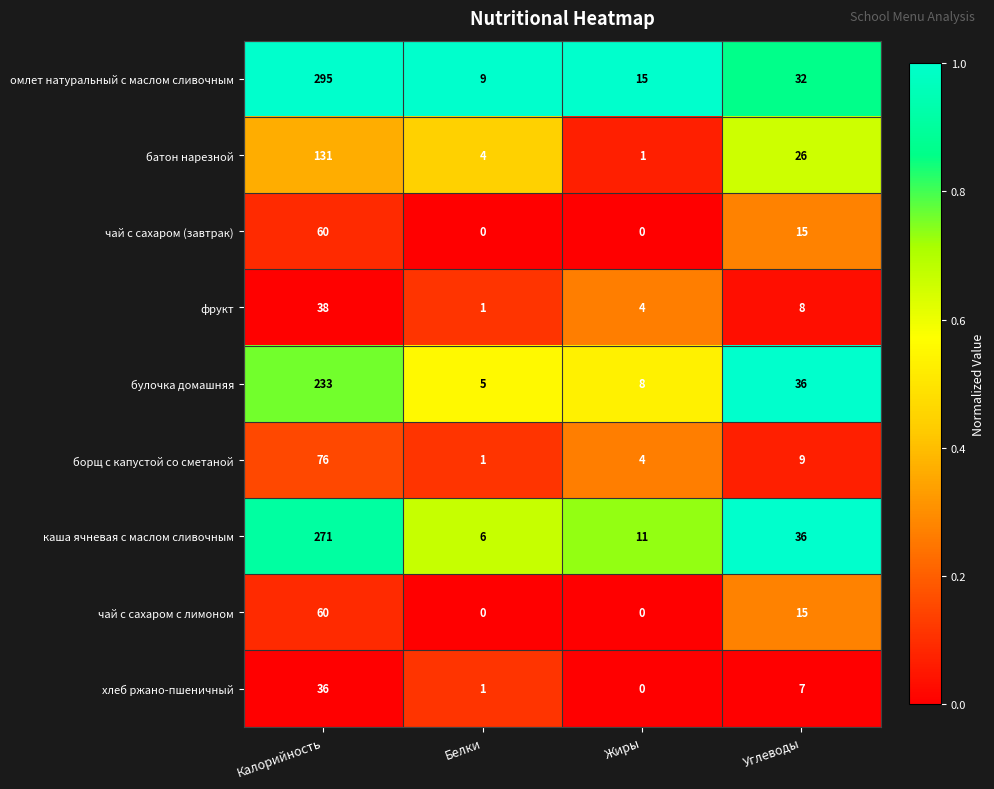

The хлеб ржано-пшеничный series shows 36 at Калорийность. True or false?

True